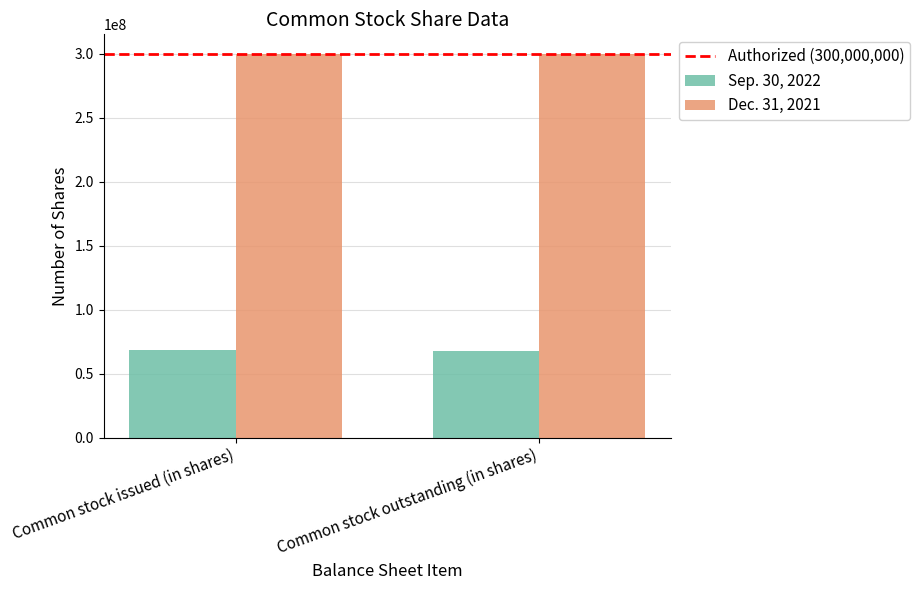

What is the label of the 2nd bar from the right?

Common stock issued (in shares)